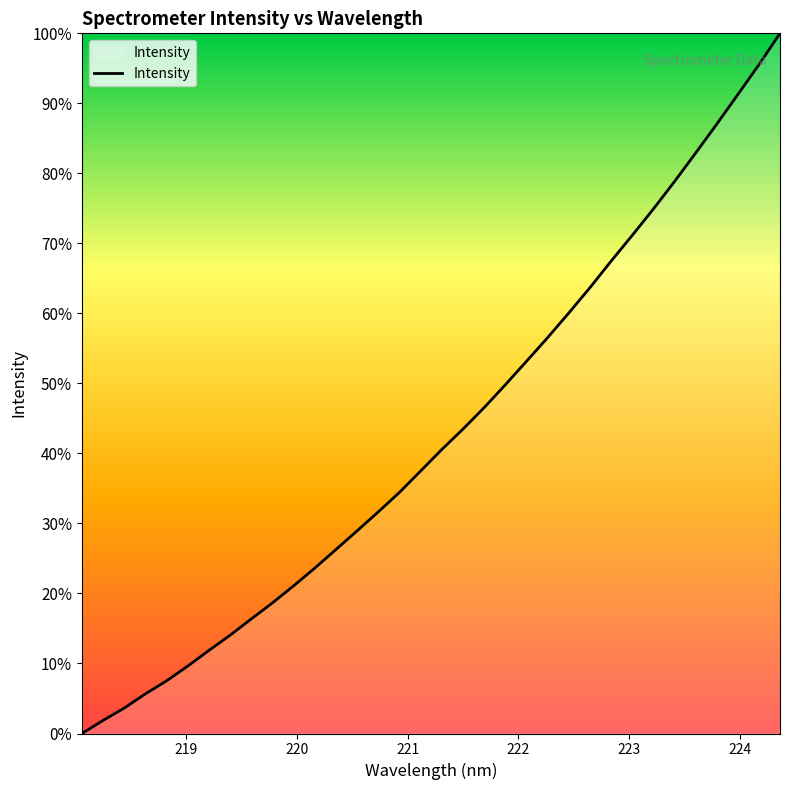

How many positive values are there?

33